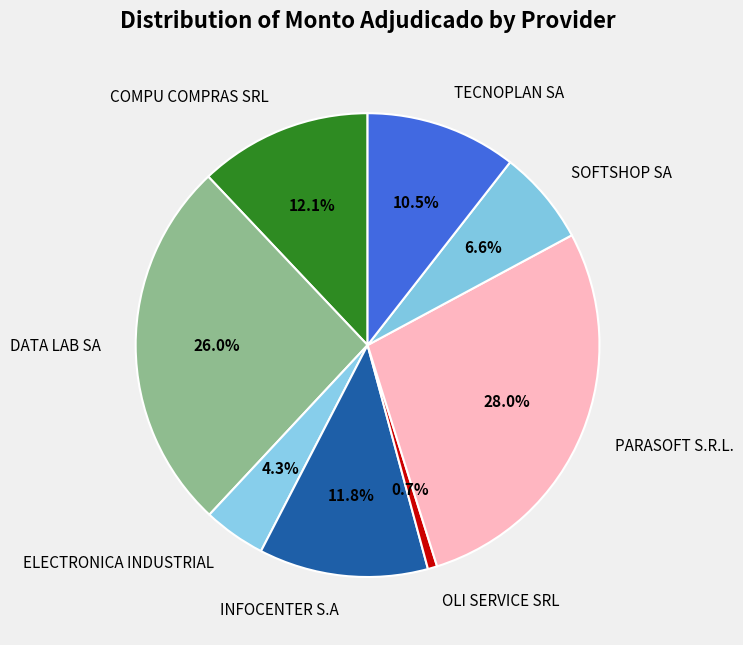

Which has a higher value, PARASOFT S.R.L. or TECNOPLAN SA?

PARASOFT S.R.L.